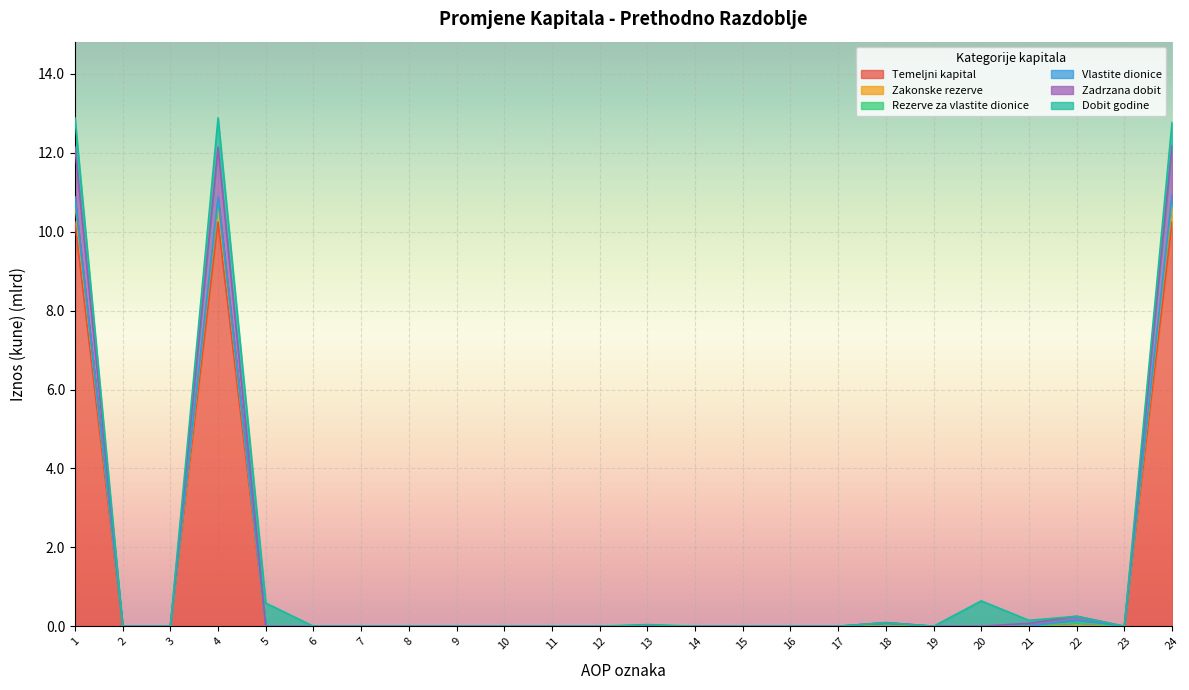

Does the chart display data point markers on the line(s)?

No